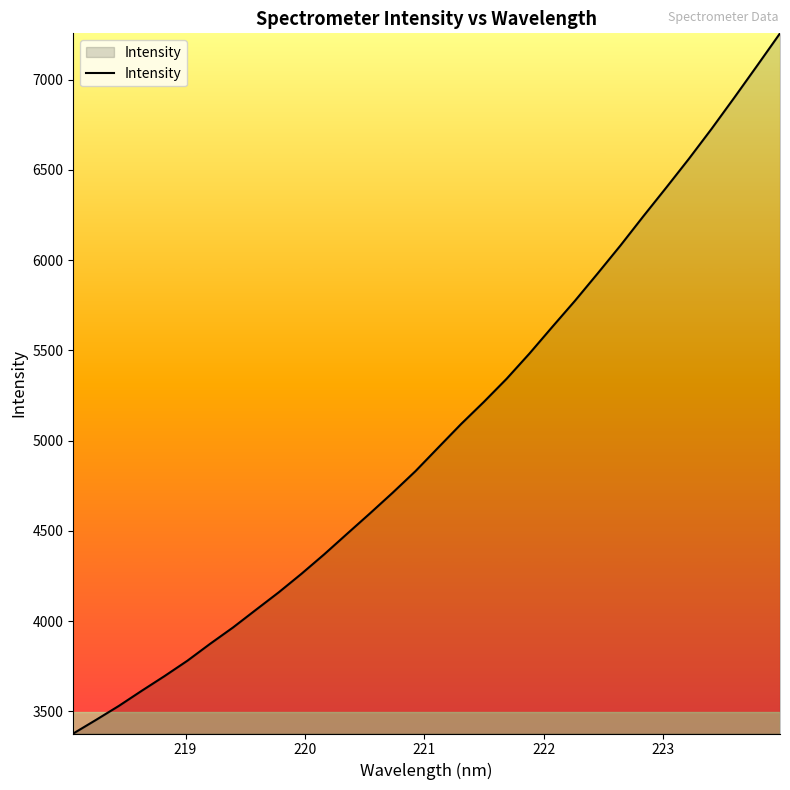

What is the greatest value displayed?

7256.1